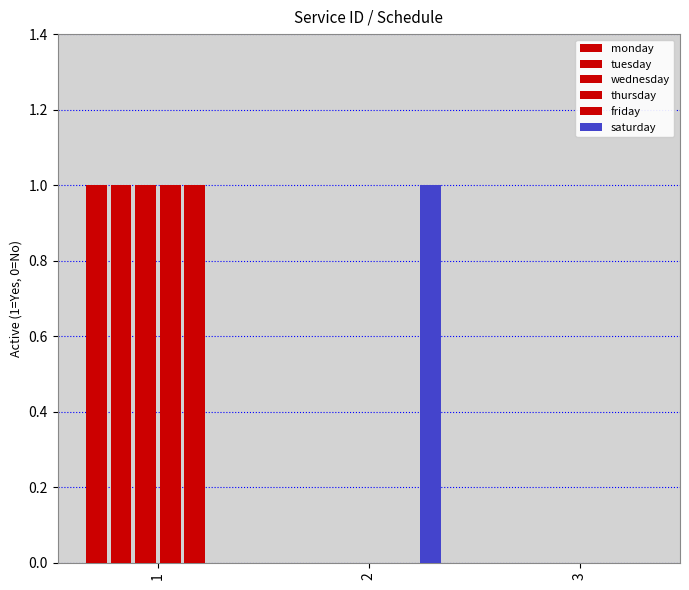

True or false: saturday has a value of 0 at 1.

True